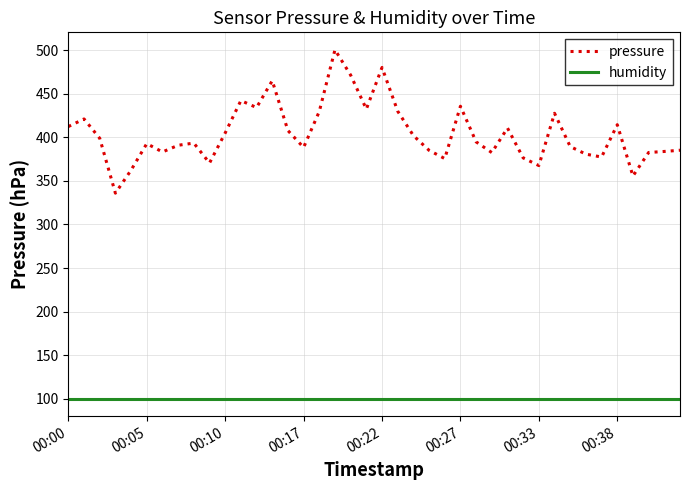

How many distinct data groups are displayed?

2